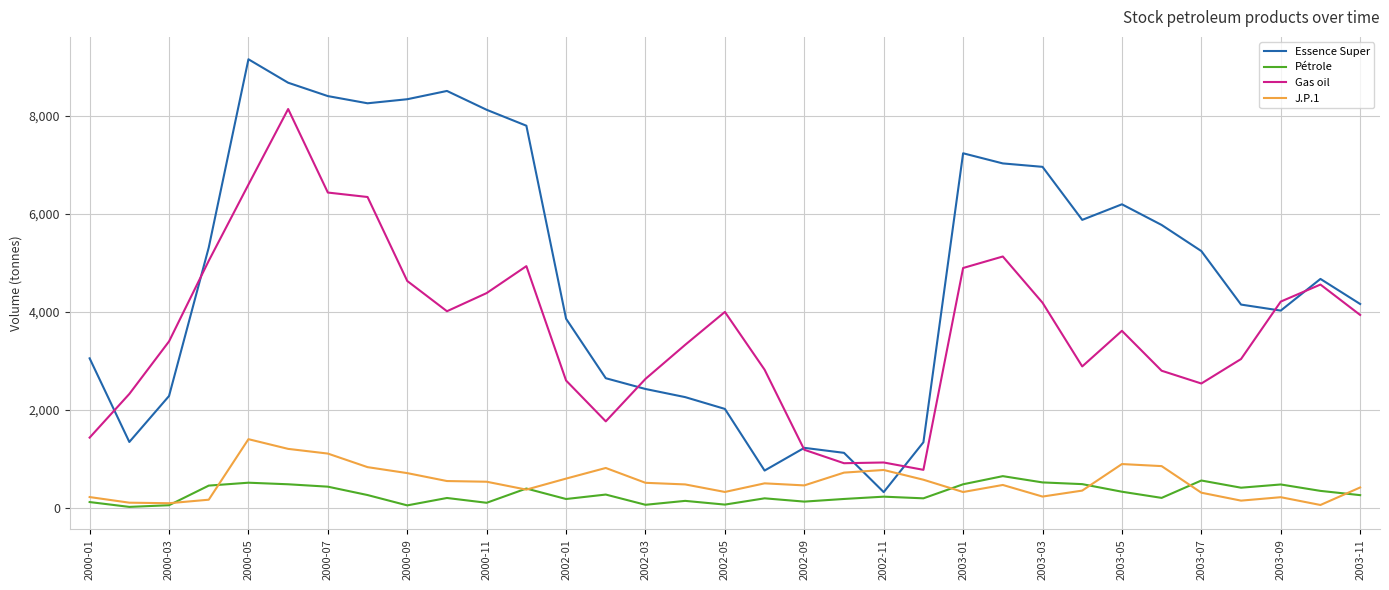

Which series has the largest total across all categories?

Essence Super